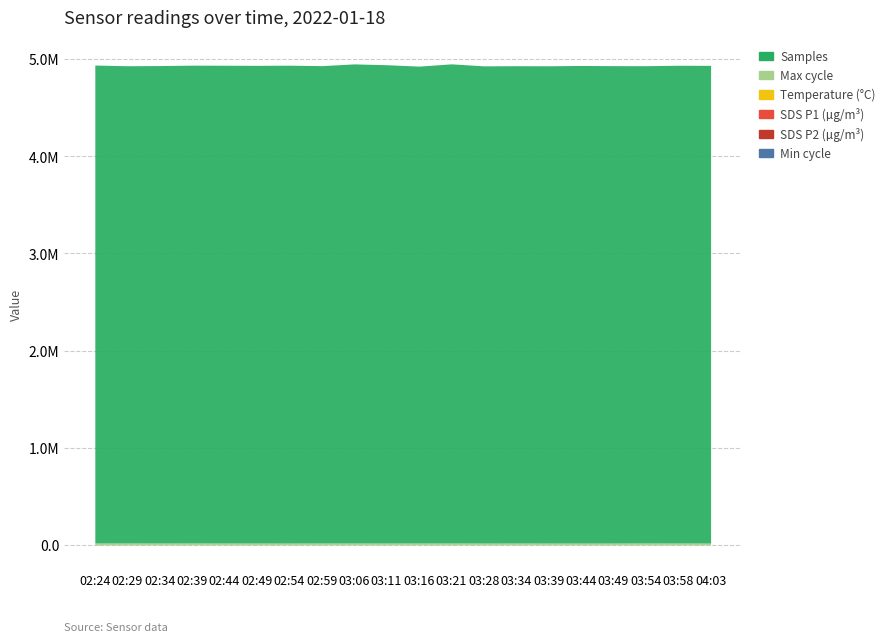

At which category is the sum across all series the highest?

03:21